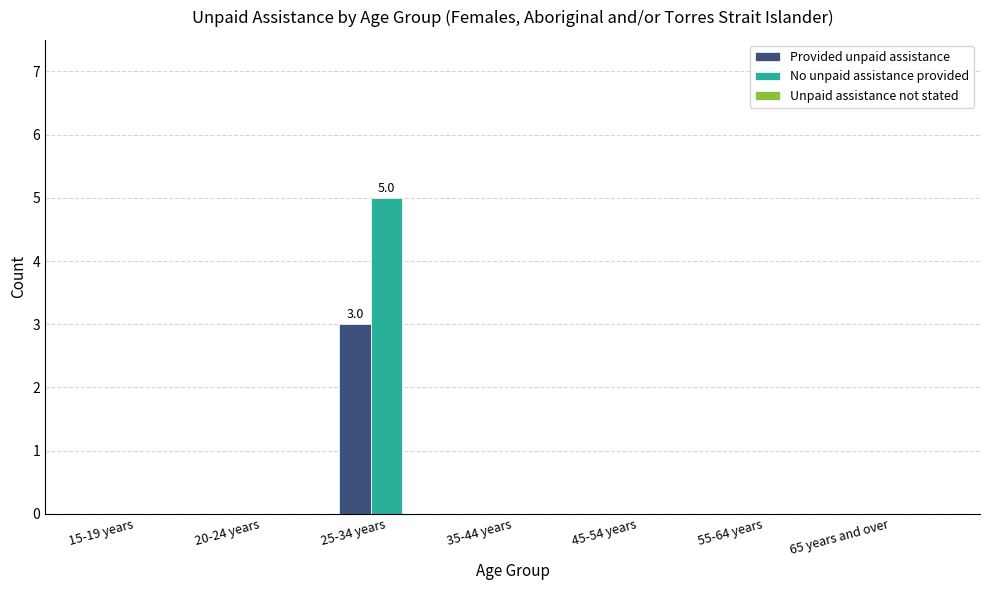

Is the value of Provided unpaid assistance at 35-44 years greater than the value of No unpaid assistance provided at 25-34 years?

No